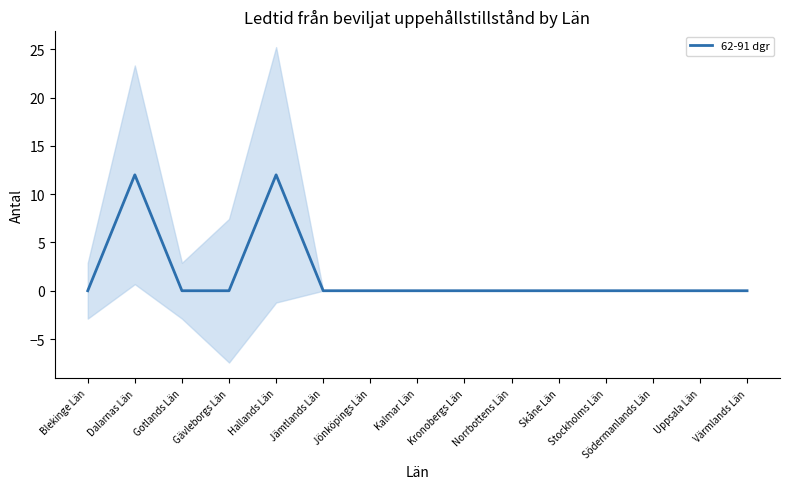

What is the sum of all values?

24